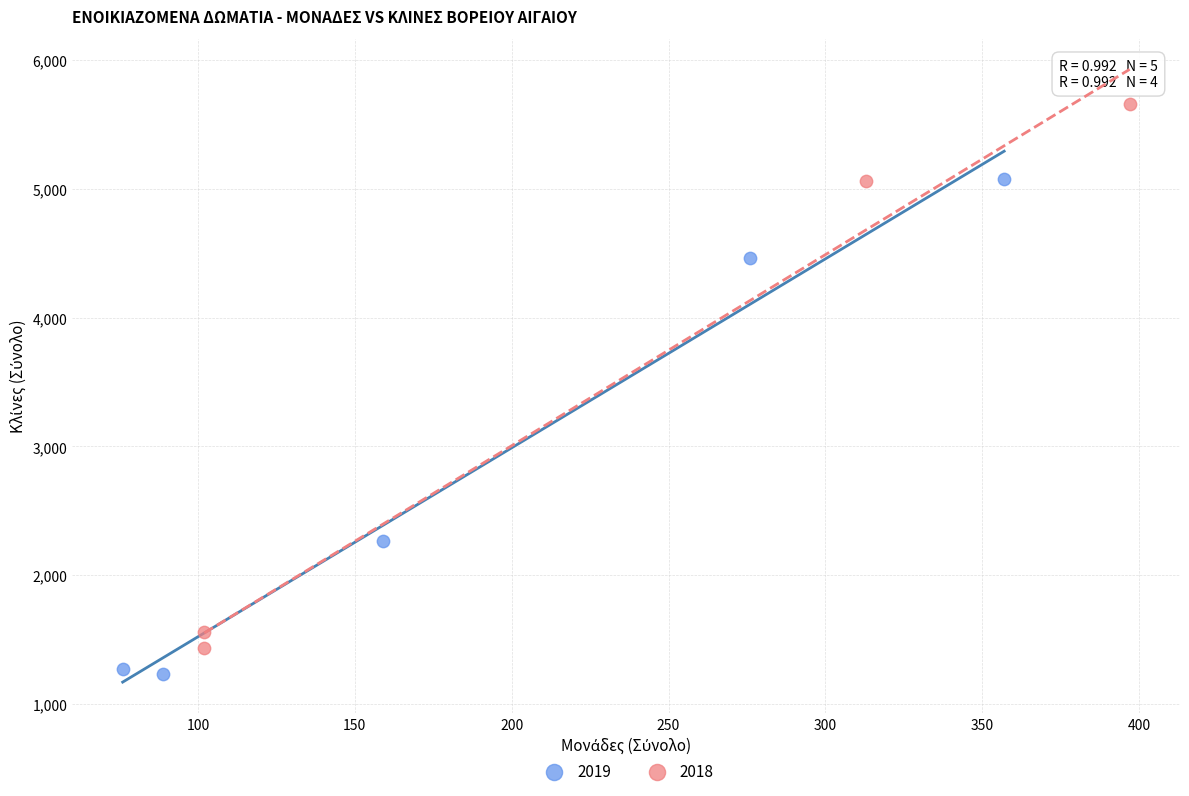

Which series reaches the maximum Y coordinate?

2018